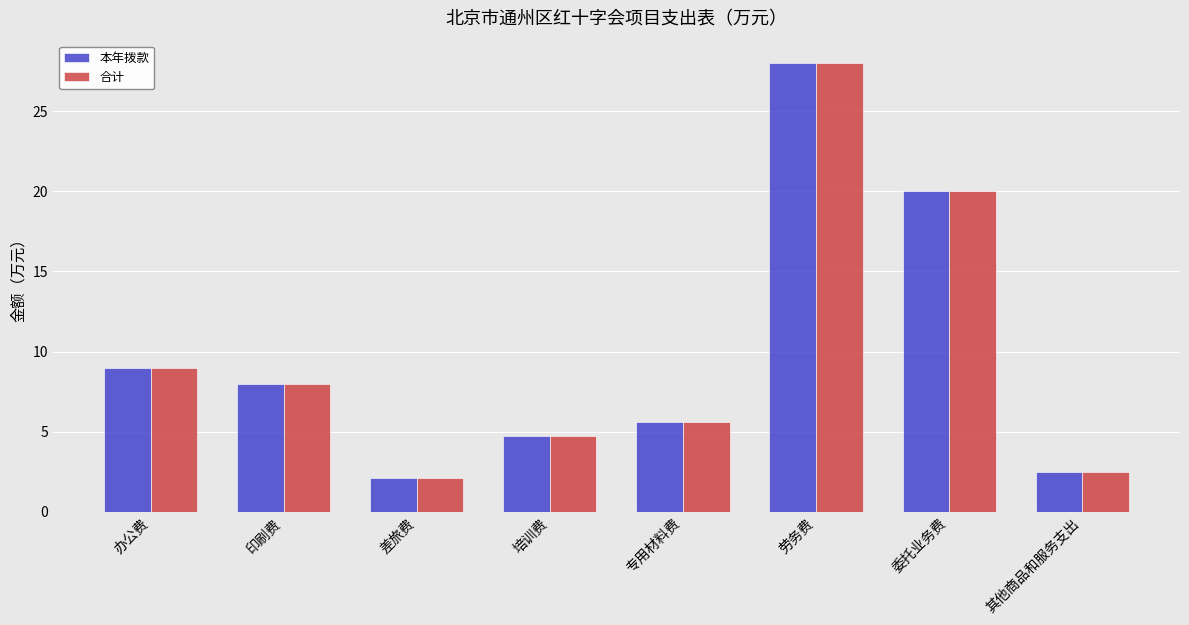

Where does the 合计 series first go above 8?

办公费